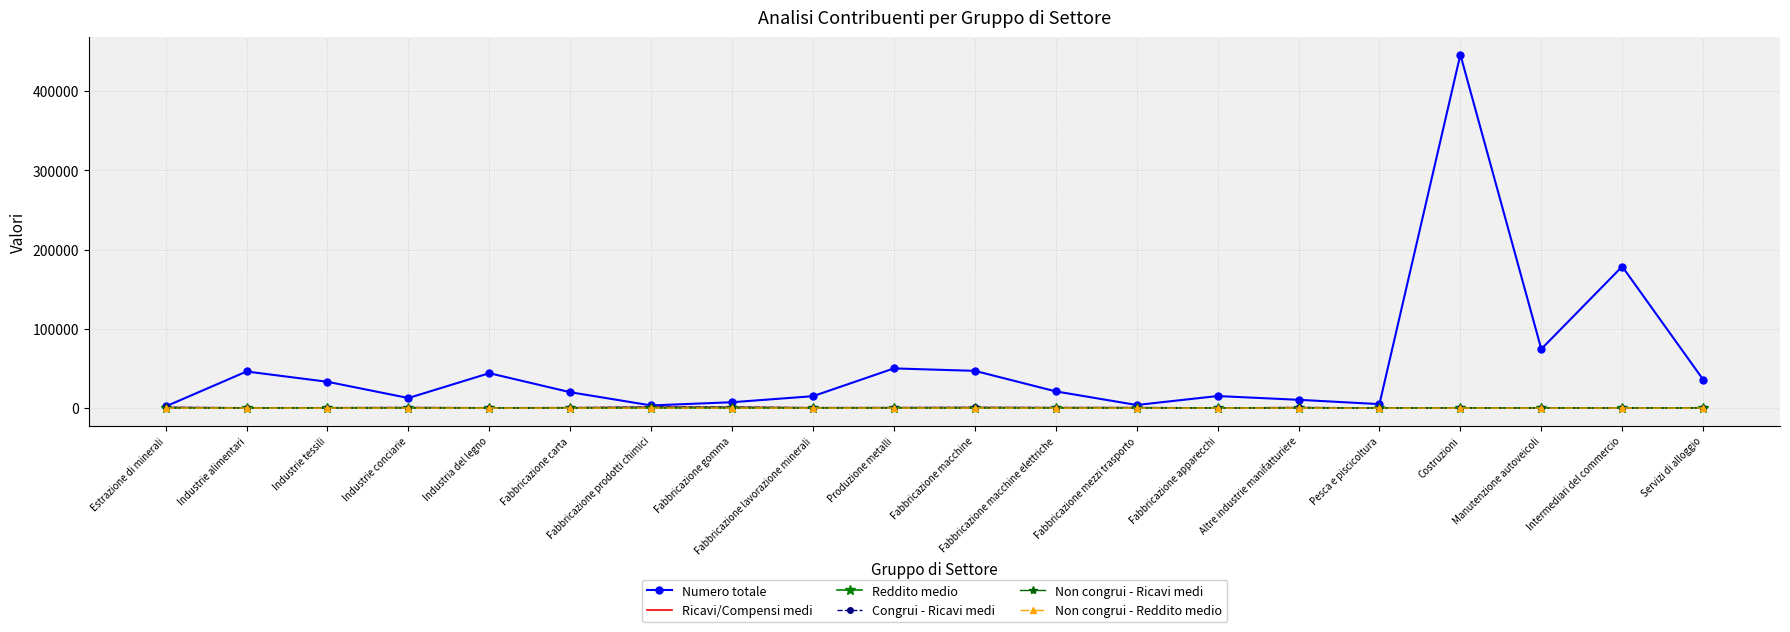

How many lines are shown in the chart?

6